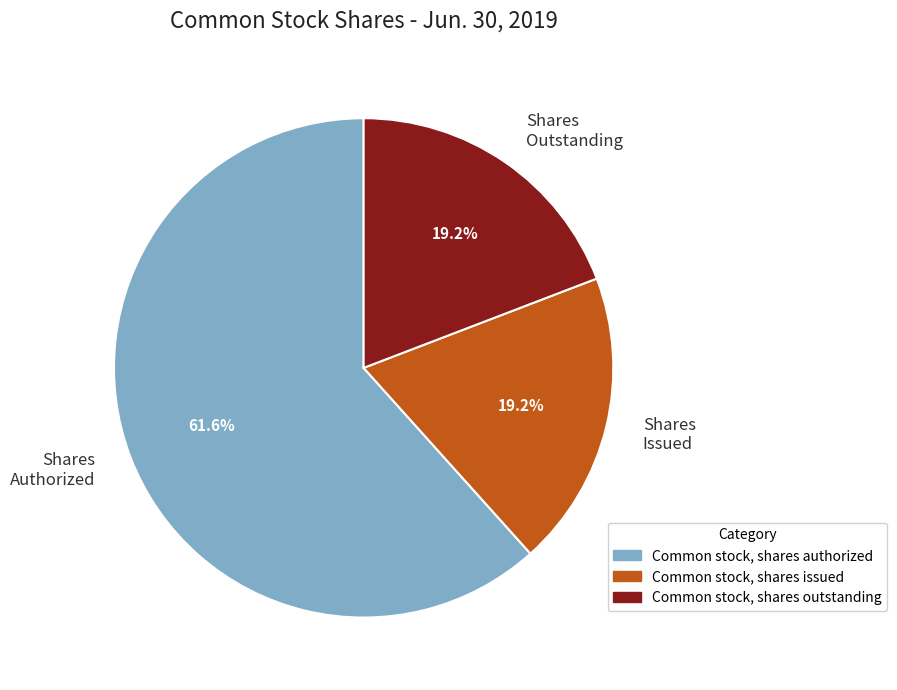

To the nearest percent, what is the difference between the largest and smallest slice percentages?

42%